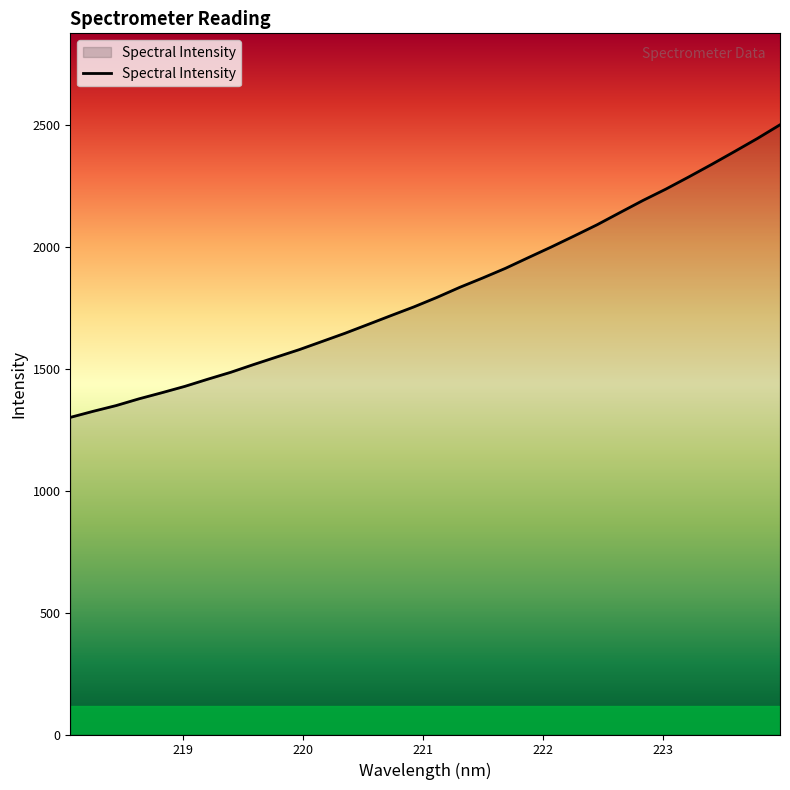

What is the maximum value shown in the chart?

2499.0